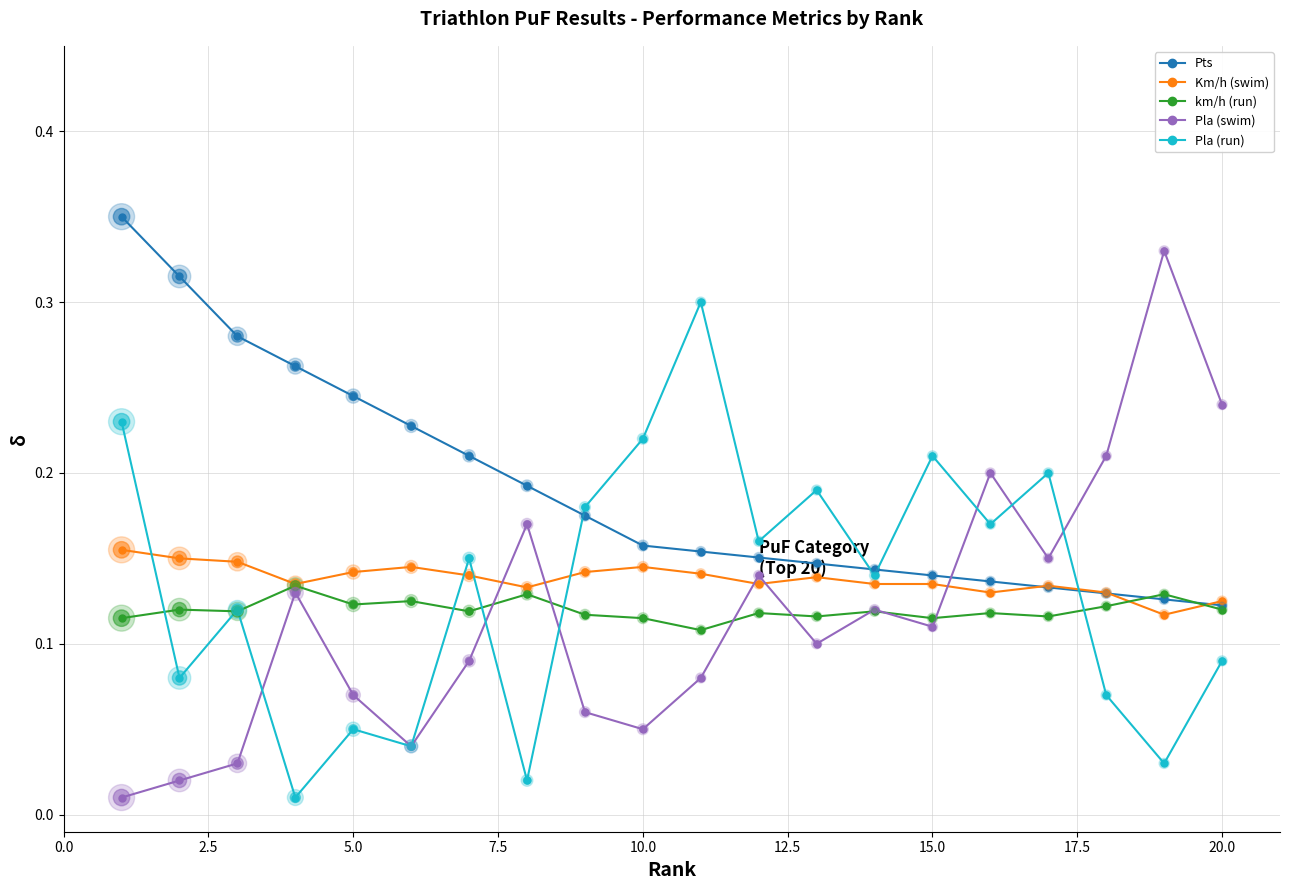

What are all the series names shown in the legend?

Pts, Km/h (swim), km/h (run), Pla (swim), Pla (run)